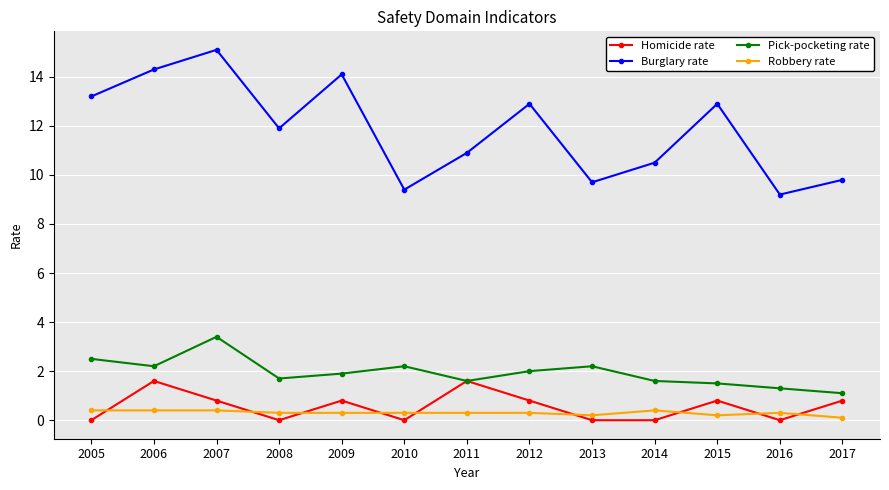

What is the total value across all series at 2013?

12.1